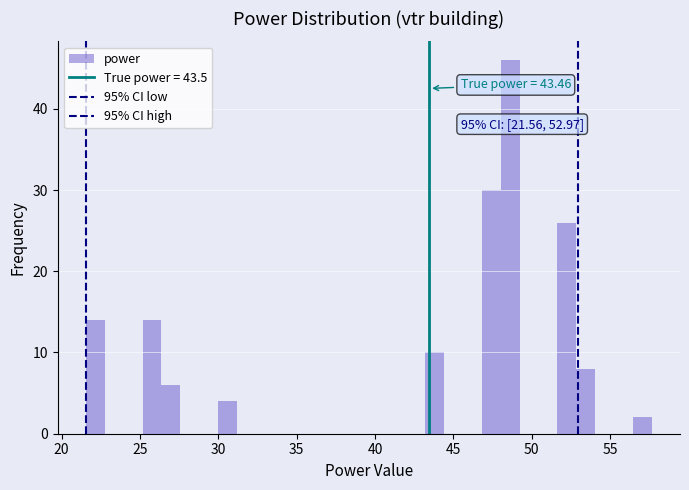

Read against the x-axis, roughly where is the centre of the tallest bar?

48.5